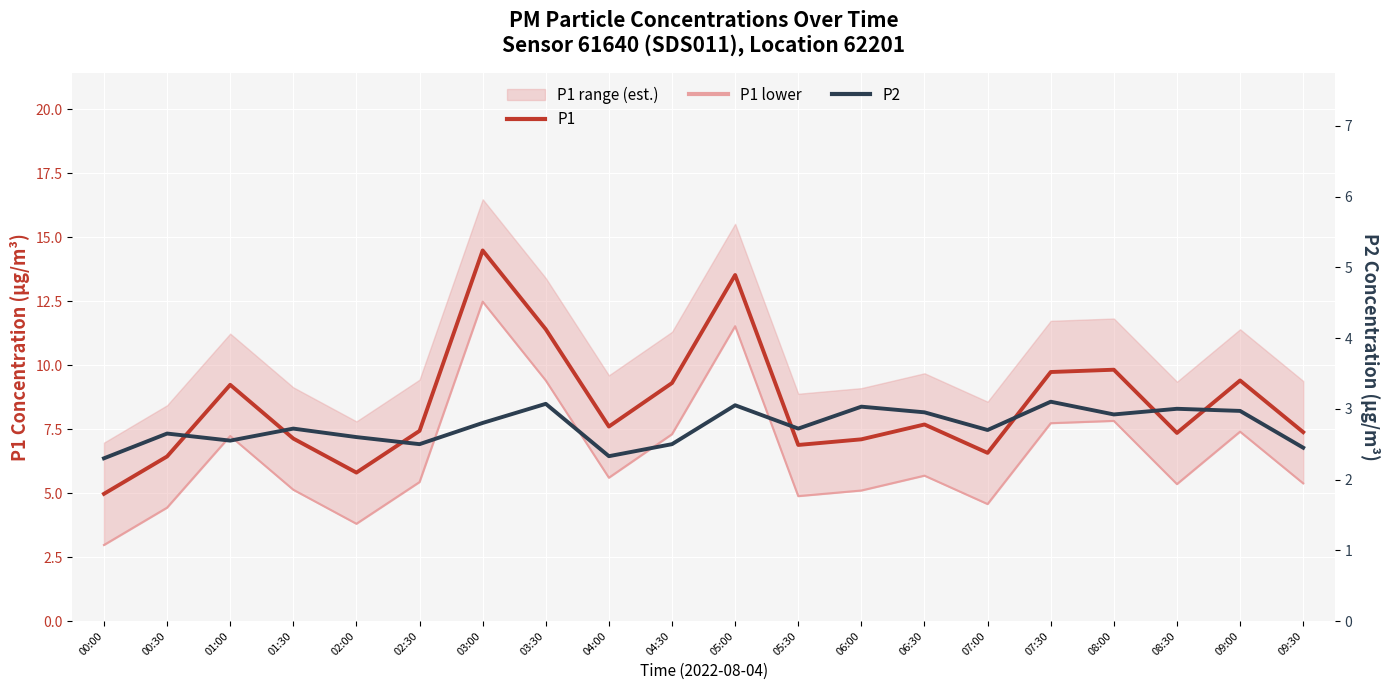

Reading left to right, what are all the values shown in this chart?

P1: 00:00=5.0	00:30=6.4	01:00=9.2	01:30=7.1	02:00=5.8	02:30=7.4	03:00=14.5	03:30=11.4	04:00=7.6	04:30=9.3	05:00=13.5	05:30=6.9	06:00=7.1	06:30=7.7	07:00=6.6	07:30=9.7	08:00=9.8	08:30=7.3	09:00=9.4	09:30=7.4
P1 lower: 00:00=3.0	00:30=4.4	01:00=7.2	01:30=5.1	02:00=3.8	02:30=5.4	03:00=12.5	03:30=9.4	04:00=5.6	04:30=7.3	05:00=11.5	05:30=4.9	06:00=5.1	06:30=5.7	07:00=4.6	07:30=7.7	08:00=7.8	08:30=5.3	09:00=7.4	09:30=5.4
P2: 00:00=2.3	00:30=2.6	01:00=2.5	01:30=2.7	02:00=2.6	02:30=2.5	03:00=2.8	03:30=3.1	04:00=2.3	04:30=2.5	05:00=3.0	05:30=2.7	06:00=3.0	06:30=3.0	07:00=2.7	07:30=3.1	08:00=2.9	08:30=3.0	09:00=3.0	09:30=2.5